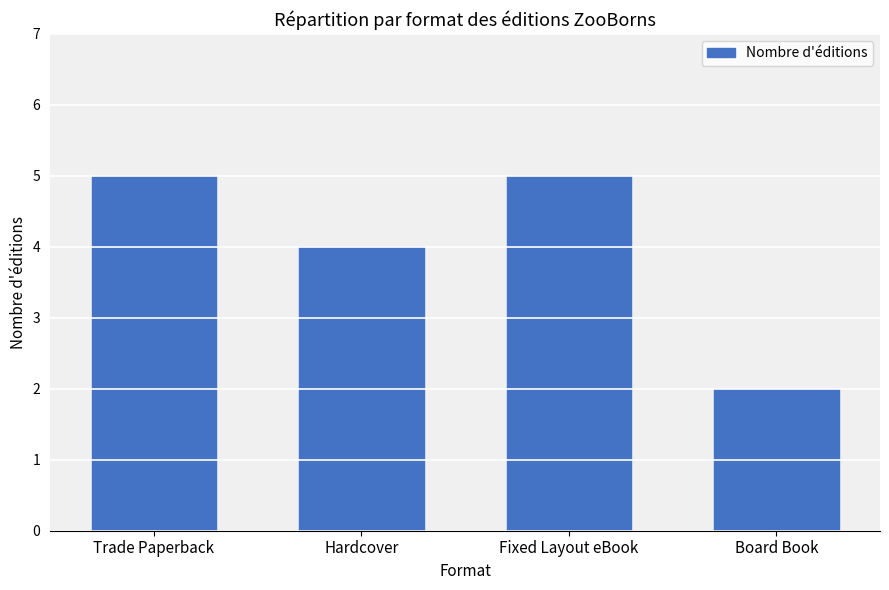

What is the label of the 2nd bar from the right?

Fixed Layout eBook